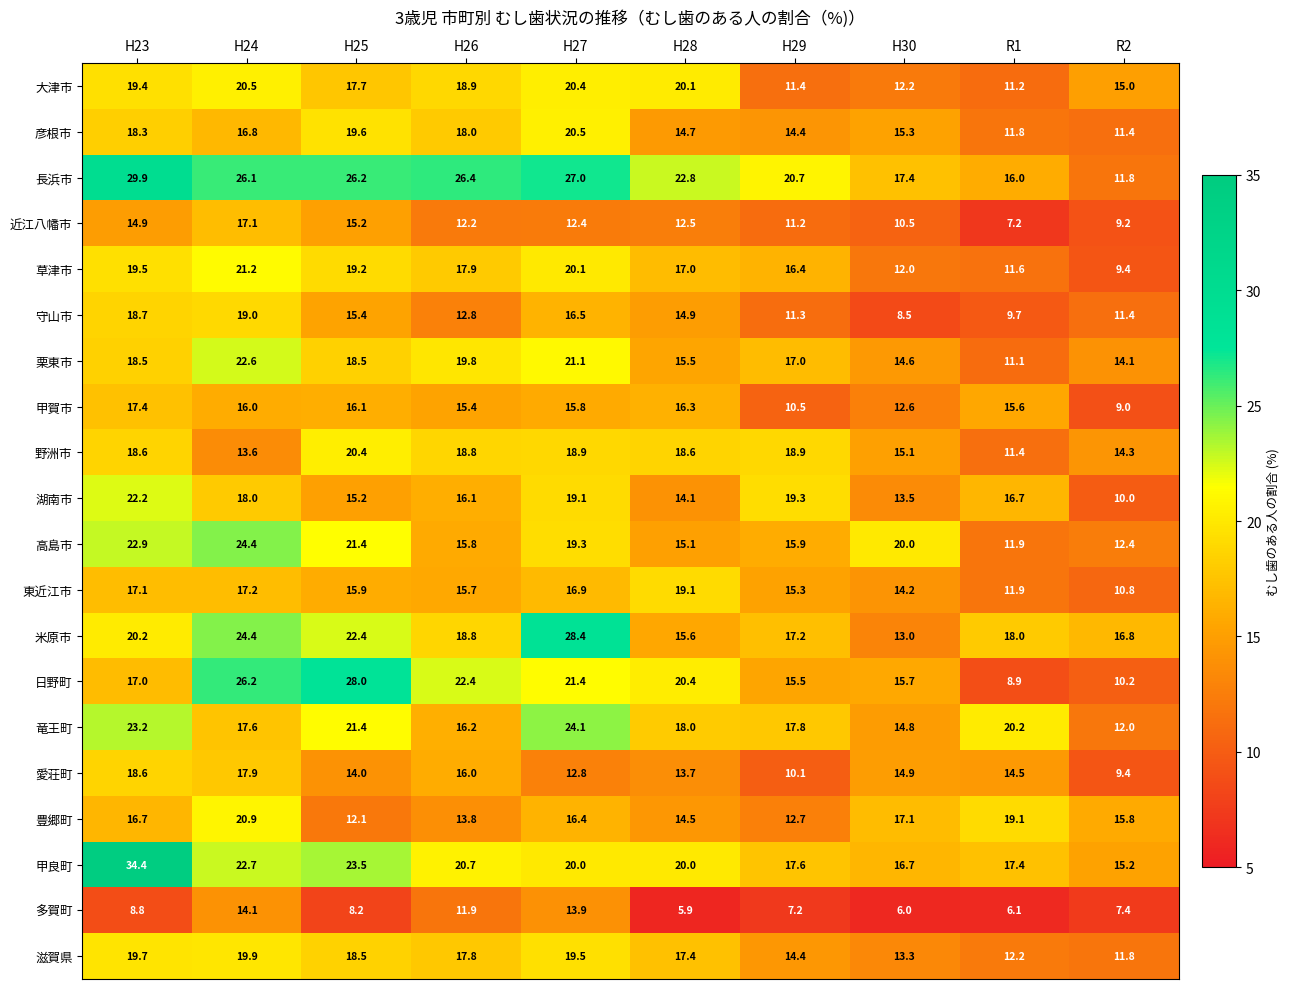

What is the greatest value displayed?

34.4